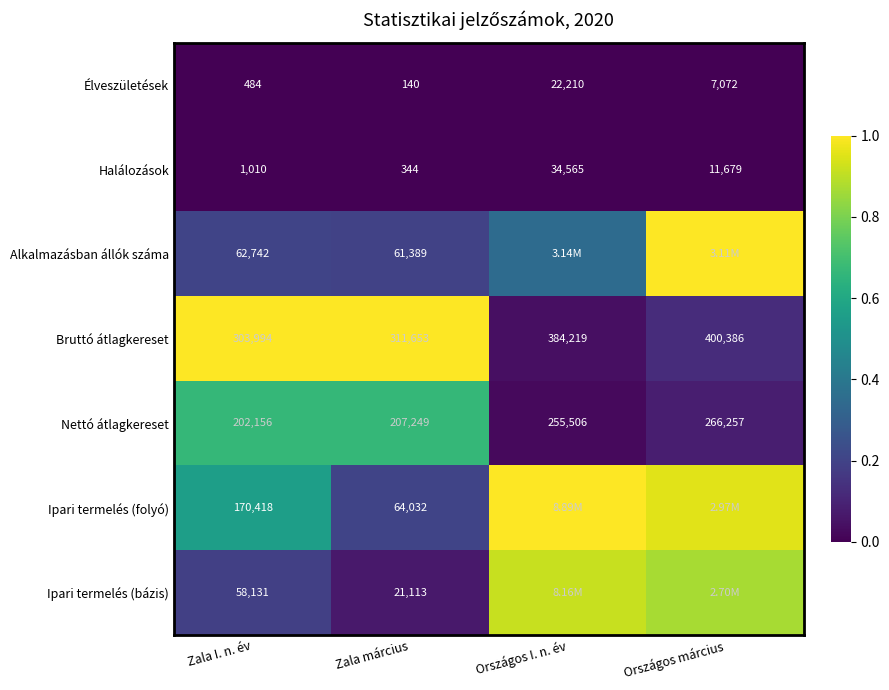

What is the difference between the highest and lowest values at Zala I. n. év?

303510.0